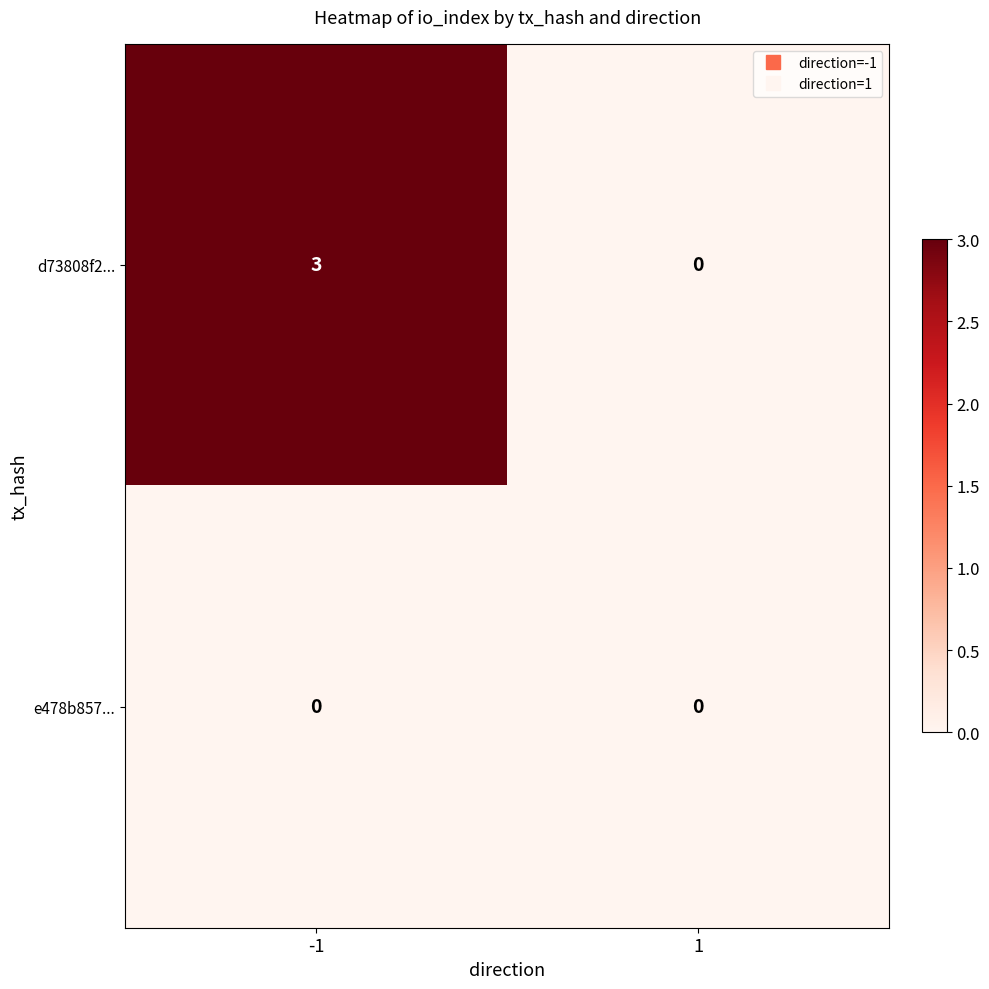

What value does the d73808f2... series have at -1?

3